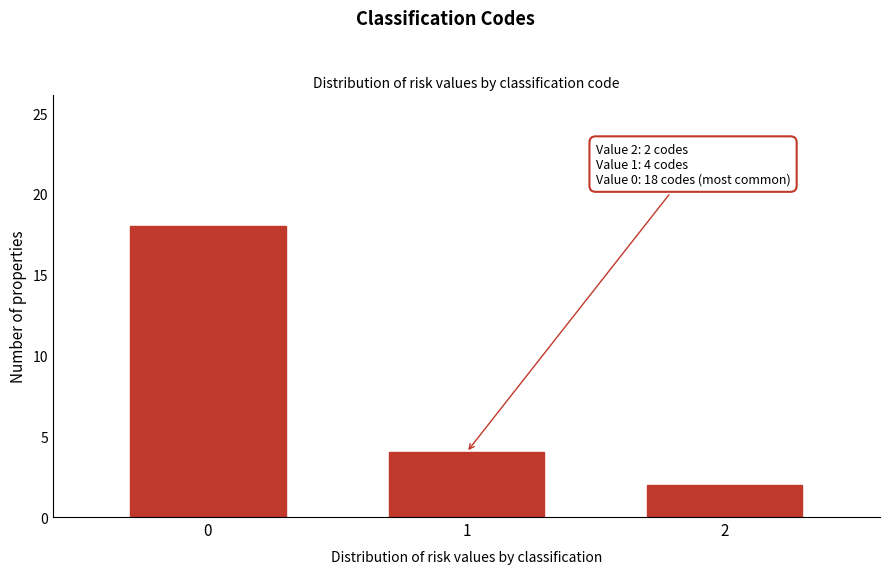

Reading right to left, what are all the values shown in this chart?

2	4	18